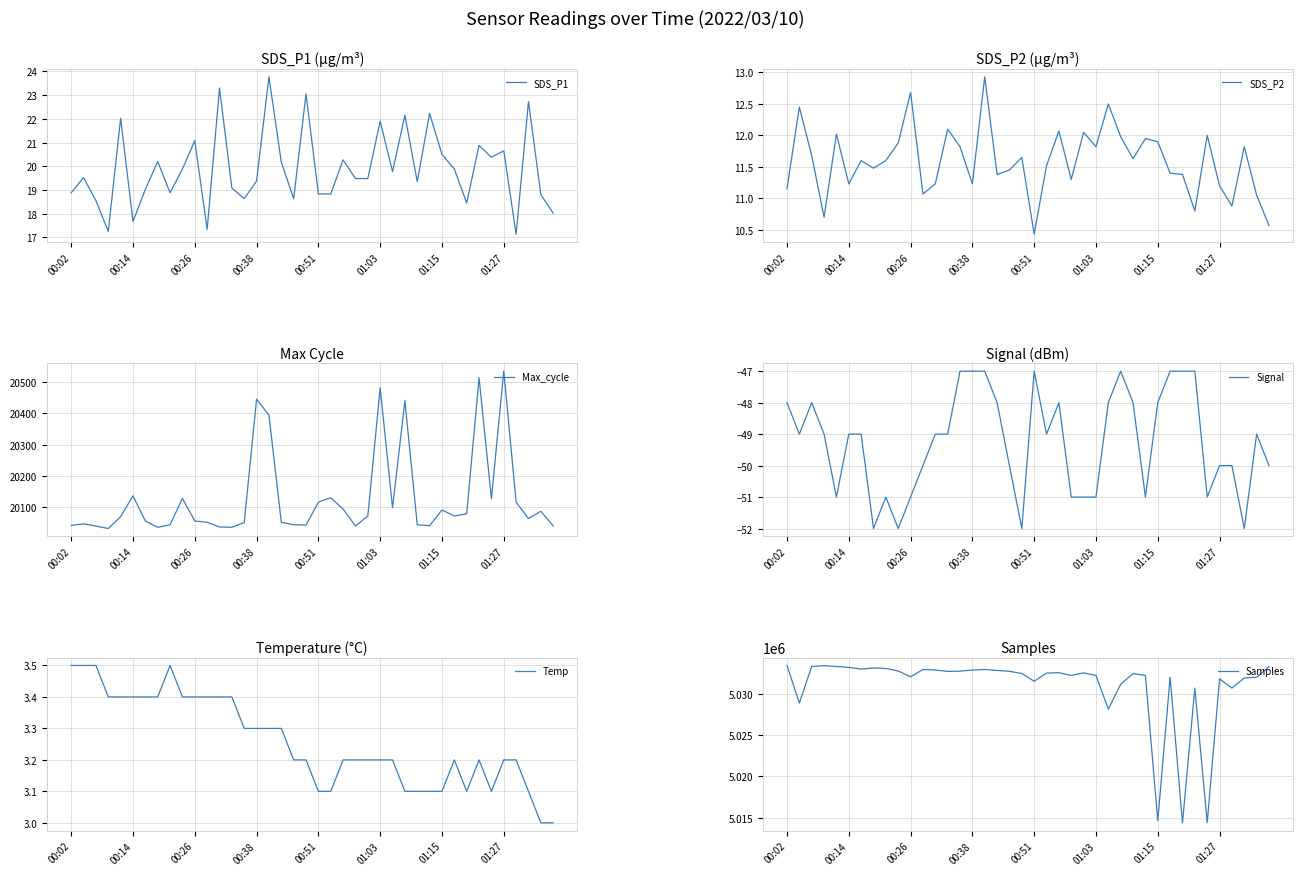

Between 14 and 21, which series saw the biggest shift?

Samples